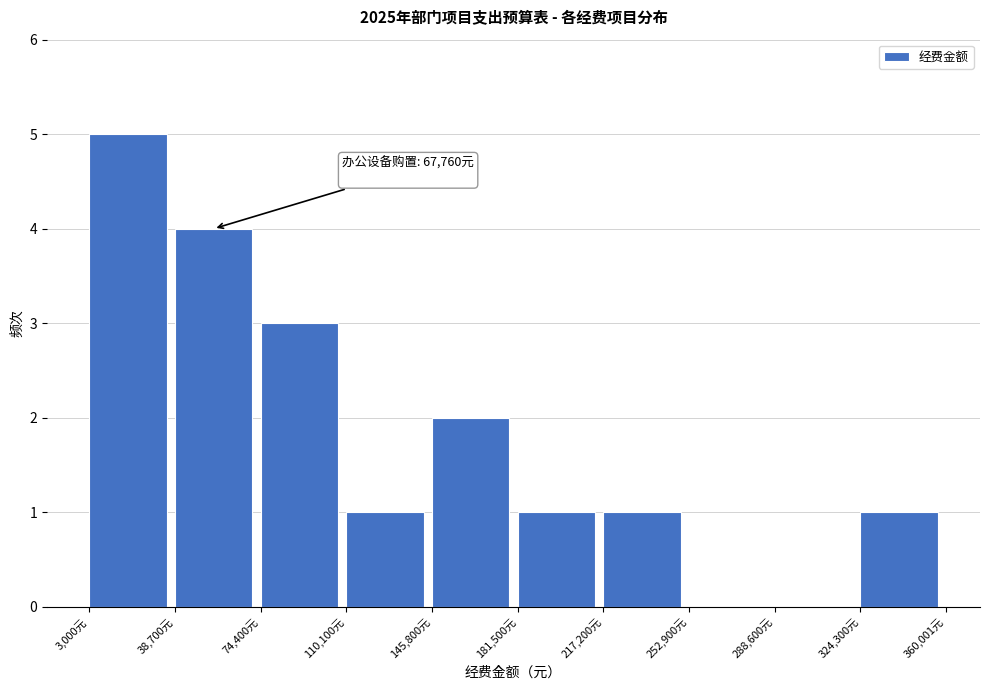

Which range on the x-axis has the tallest bar?

5000 to 40000